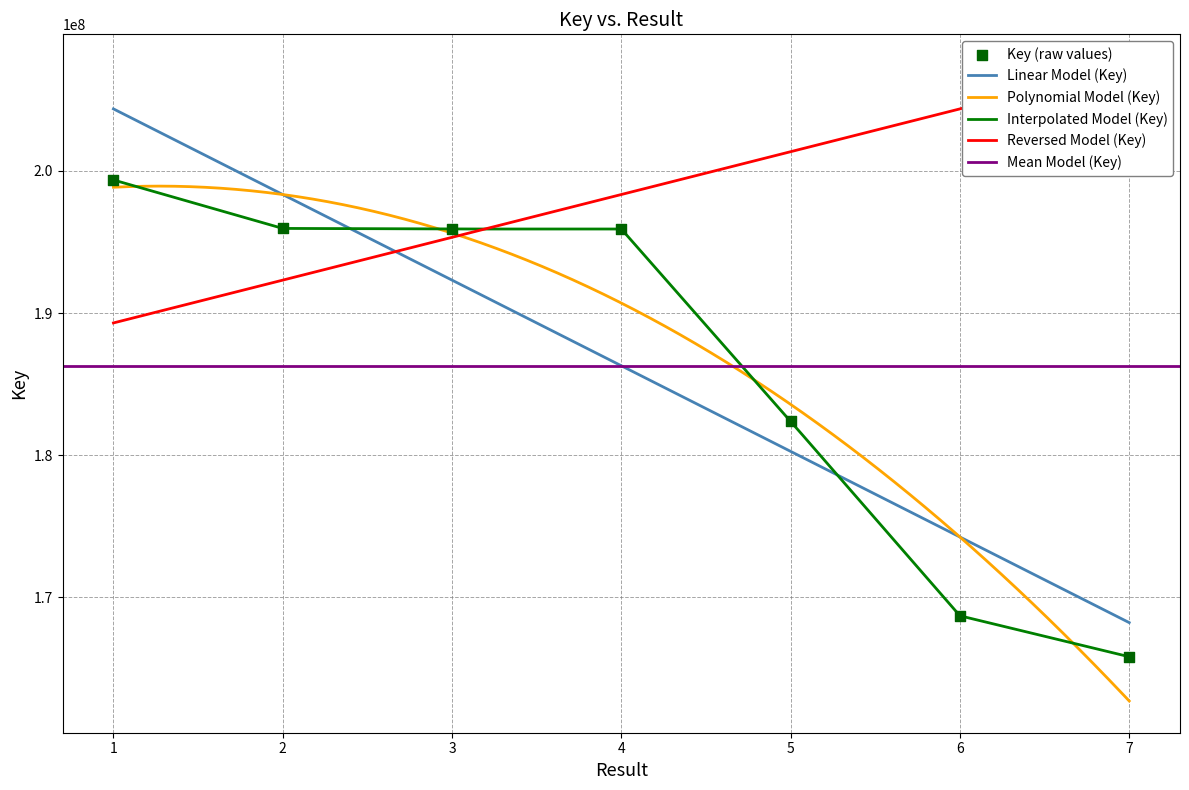

What is the ratio of the value at 4 to the value at 5?

1.1